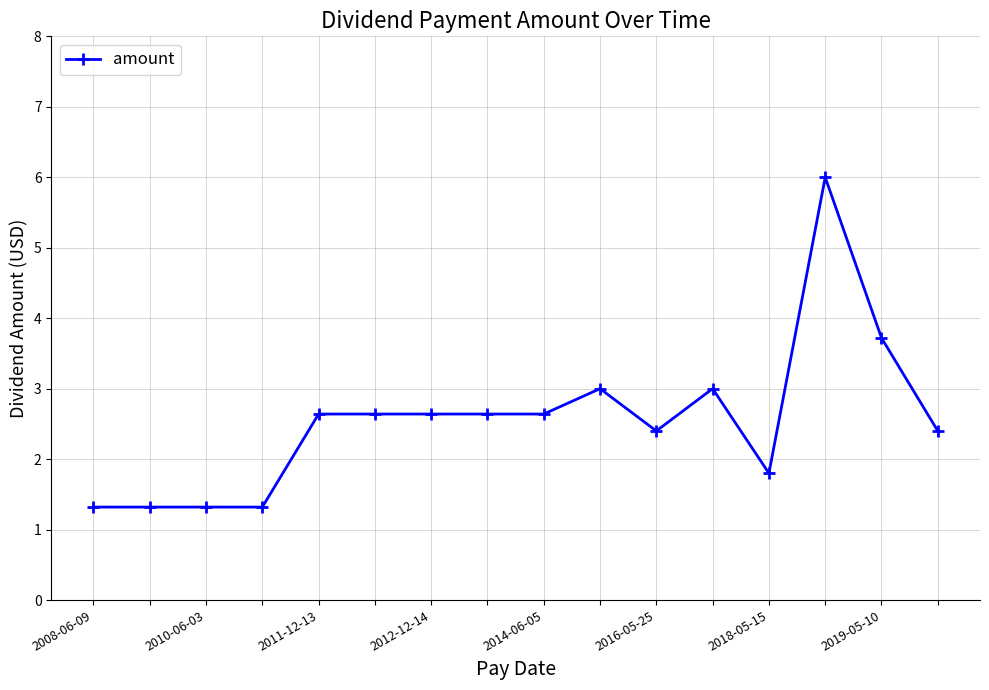

How many data points are less than 2?

5